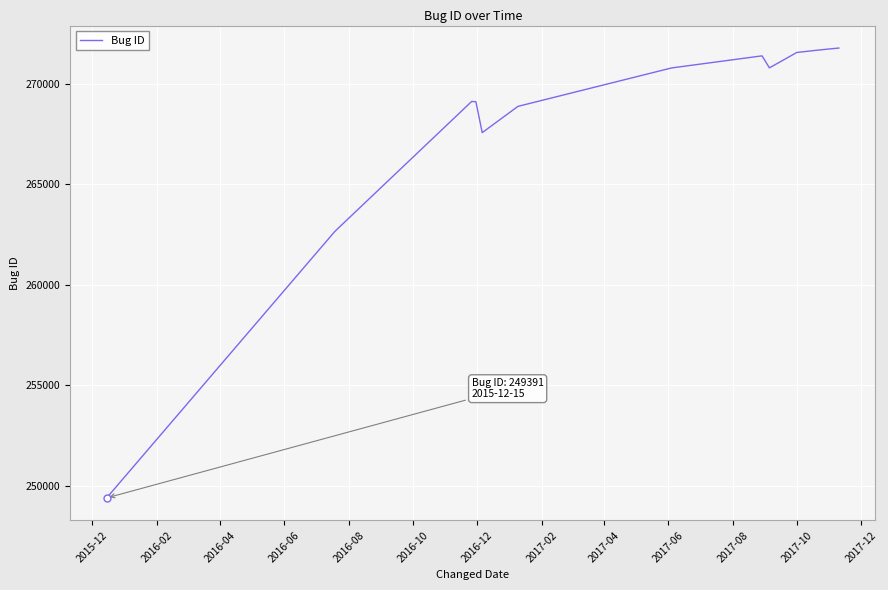

Does the chart have visible grid lines?

Yes